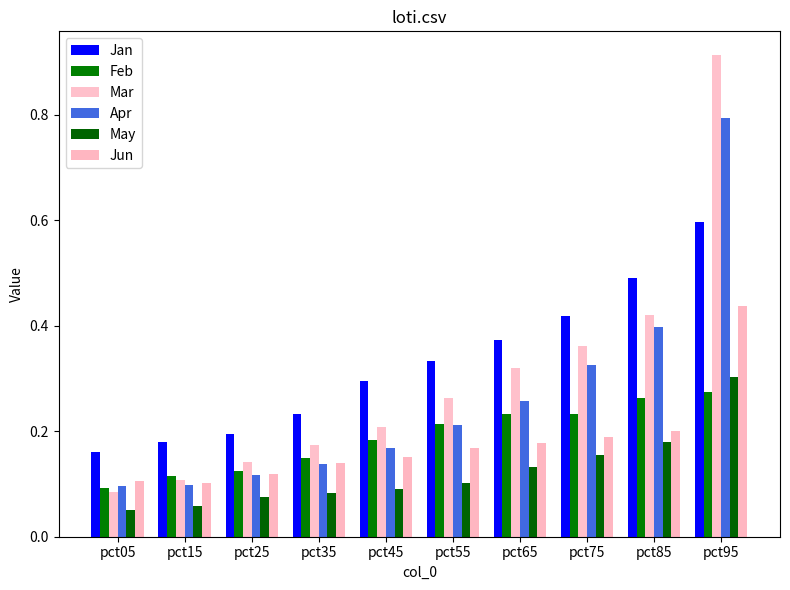

What is the minimum value shown in the chart?

0.1